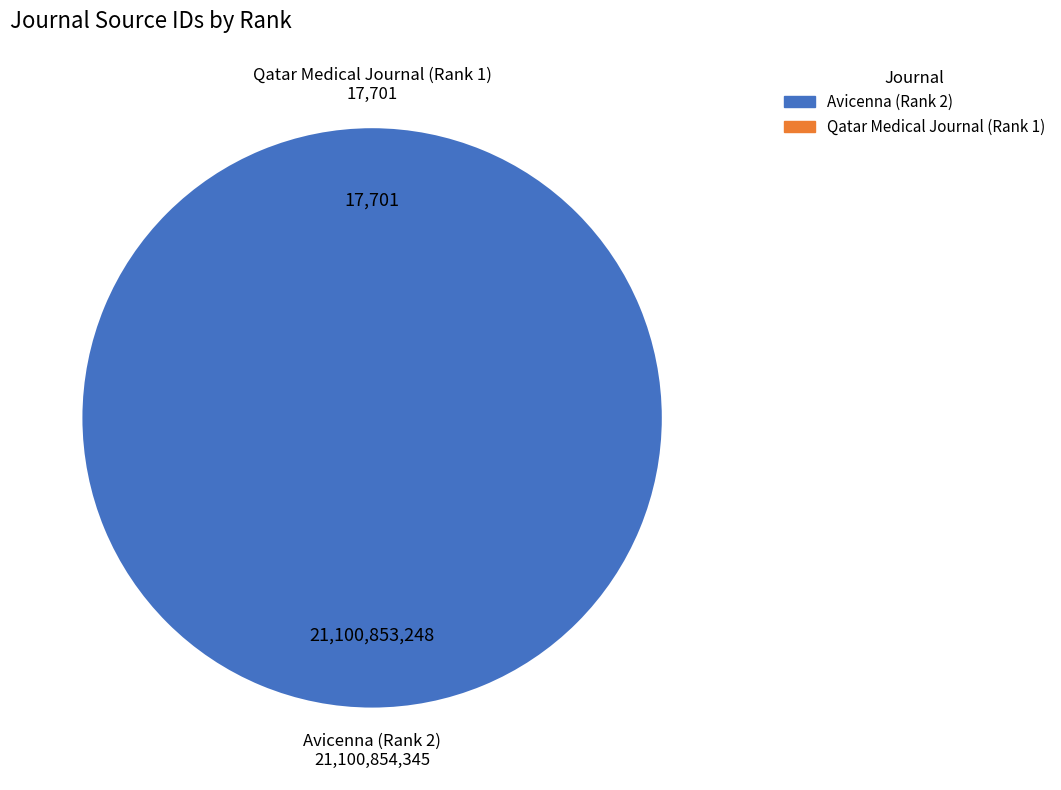

Which slice represents more than half of the pie?

Avicenna (Rank 2)